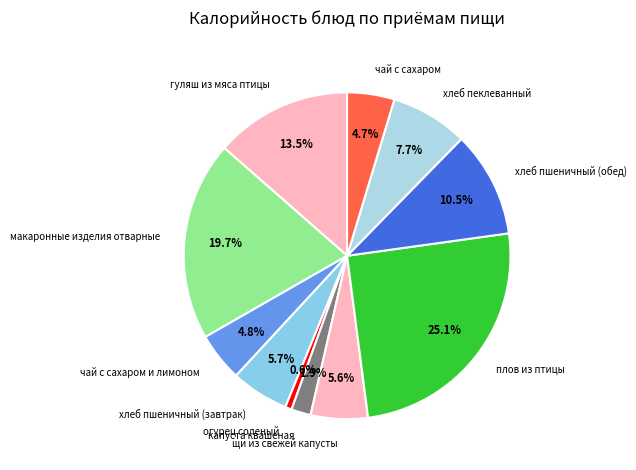

To the nearest percent, what percentage of the pie is макаронные изделия отварные?

20%